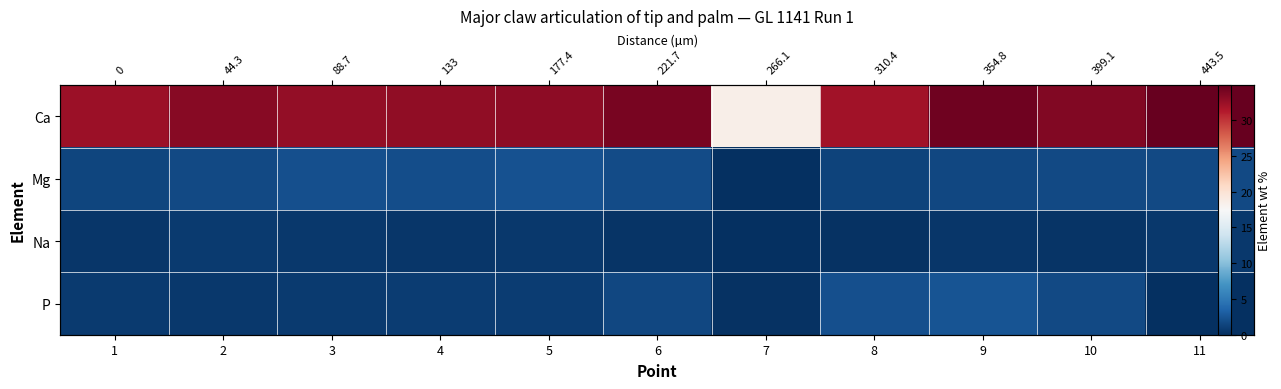

What is the sum of all Na values?

5.0